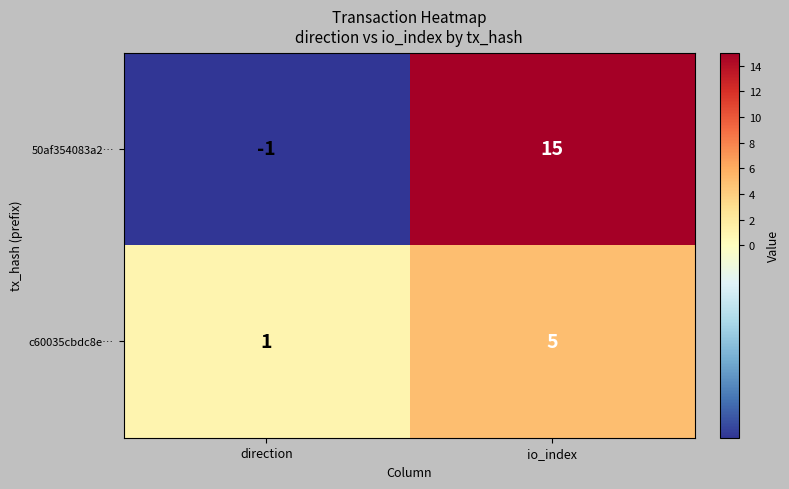

What is the smallest value displayed?

-1